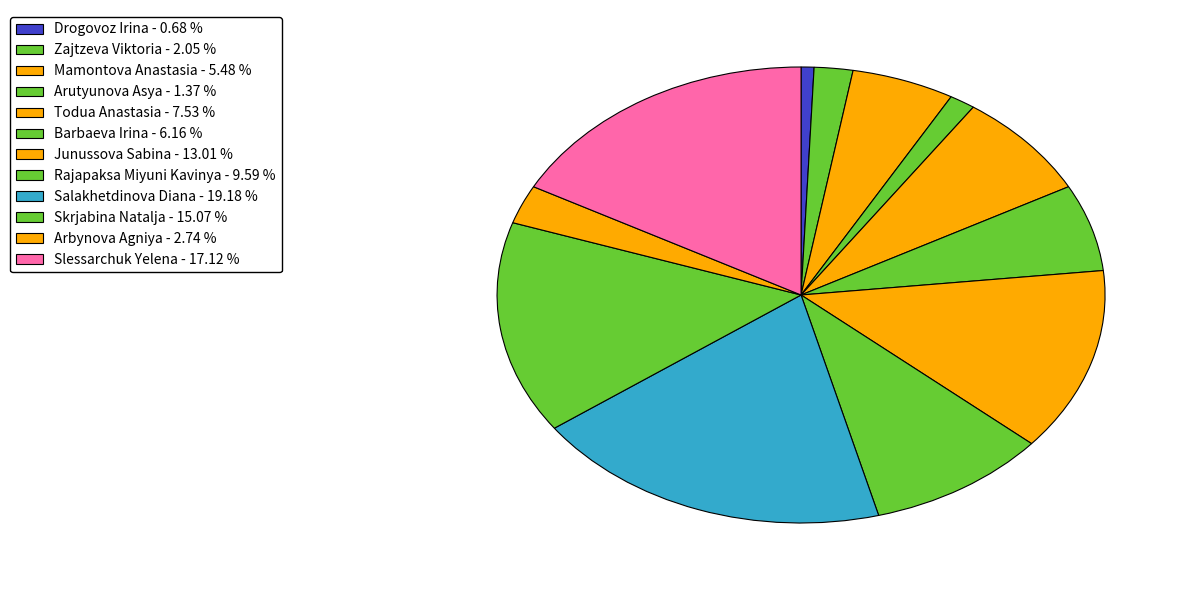

How many segments does this pie chart have?

12